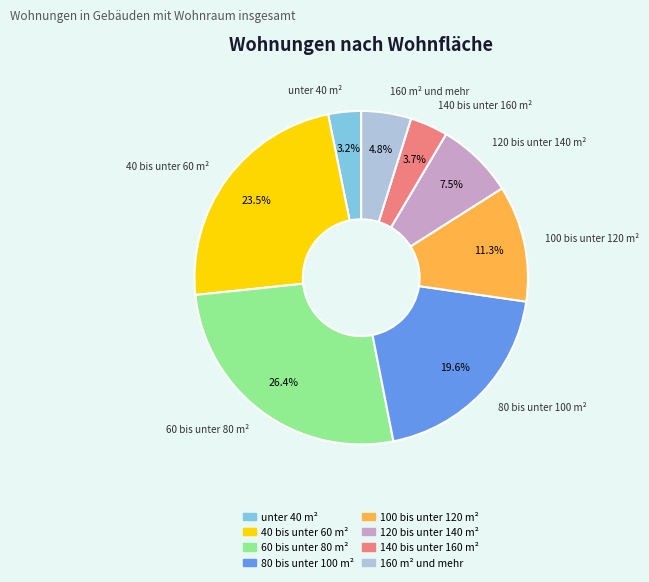

To the nearest percent, what percentage of the pie is 160 m² und mehr?

5%